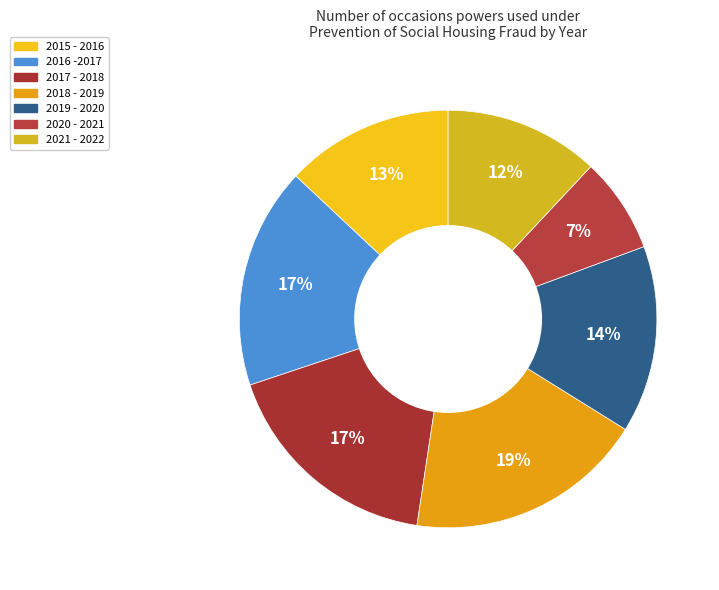

Does any single category account for the majority?

No